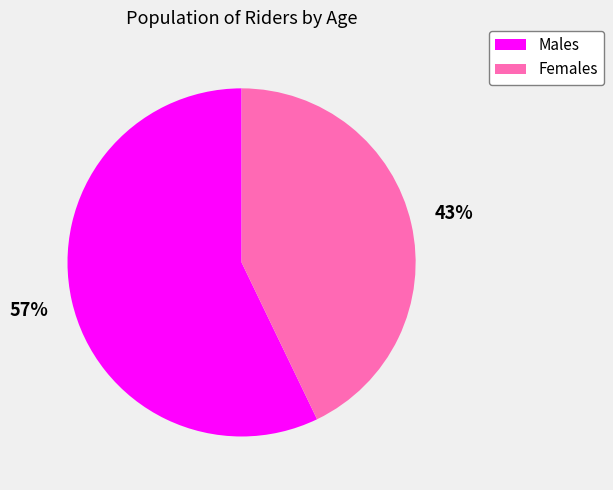

Combined, do Females and Males account for over 50%?

Yes